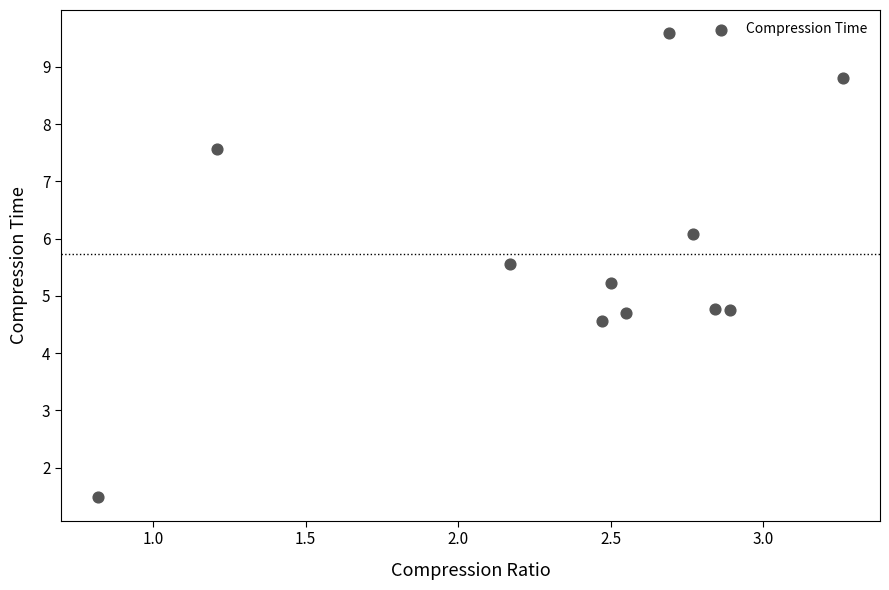

What is the range of Y values (max minus min)?

8.1